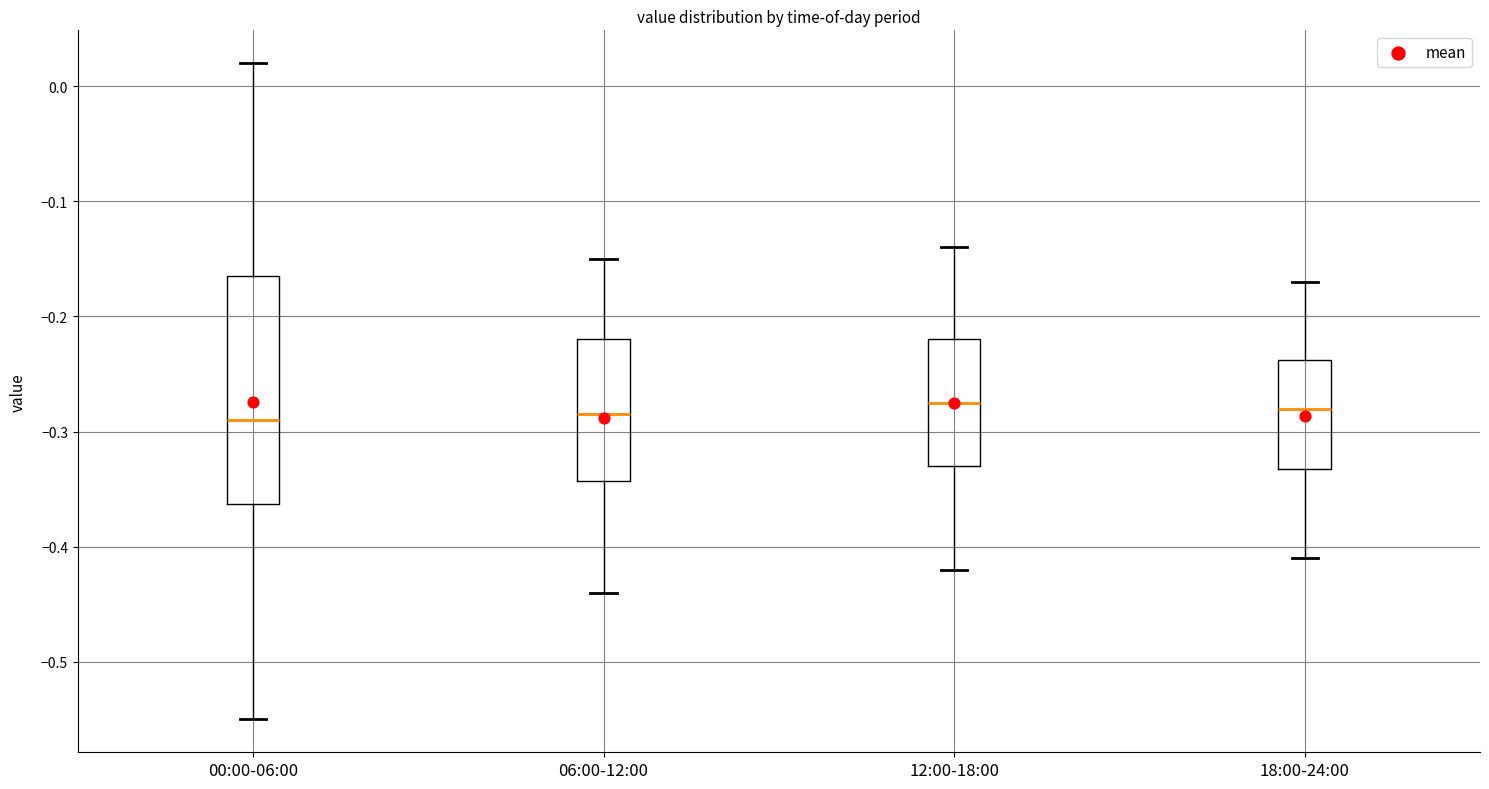

Where does the upper whisker of the box for 18:00-24:00 end on the y-axis? The values are not printed on the chart, so give them approximately, as read against the axis.

-0.17